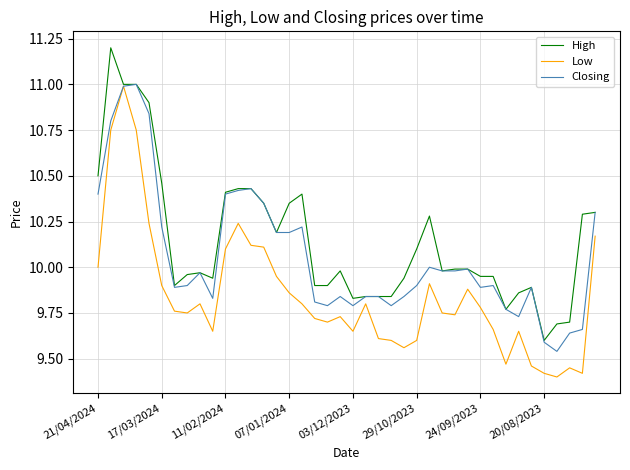

List the series in order of their overall mean, lowest first.

Low, Closing, High